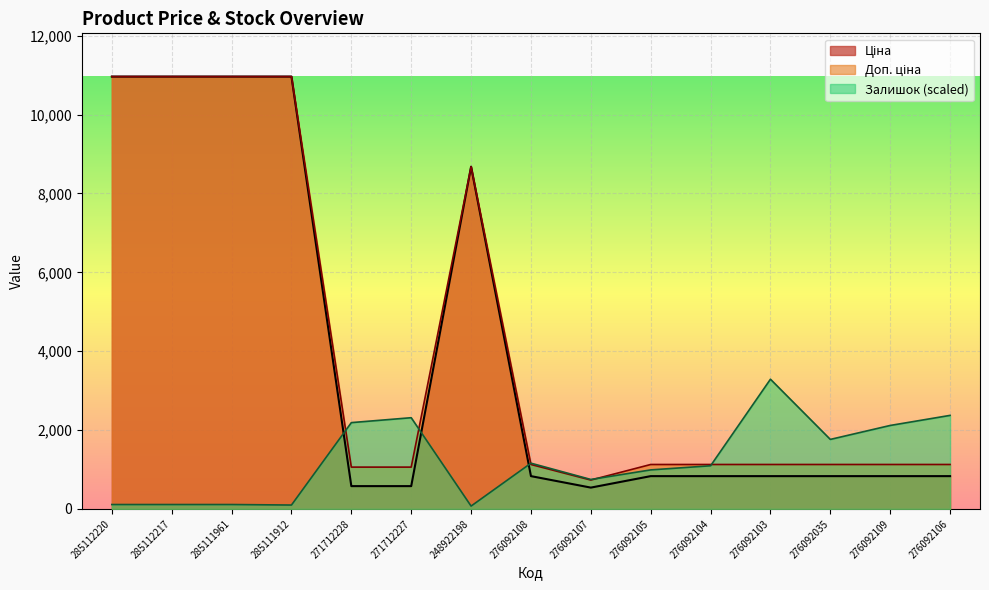

True or false: Доп. ціна has more than 0 points higher than both neighbors.

True